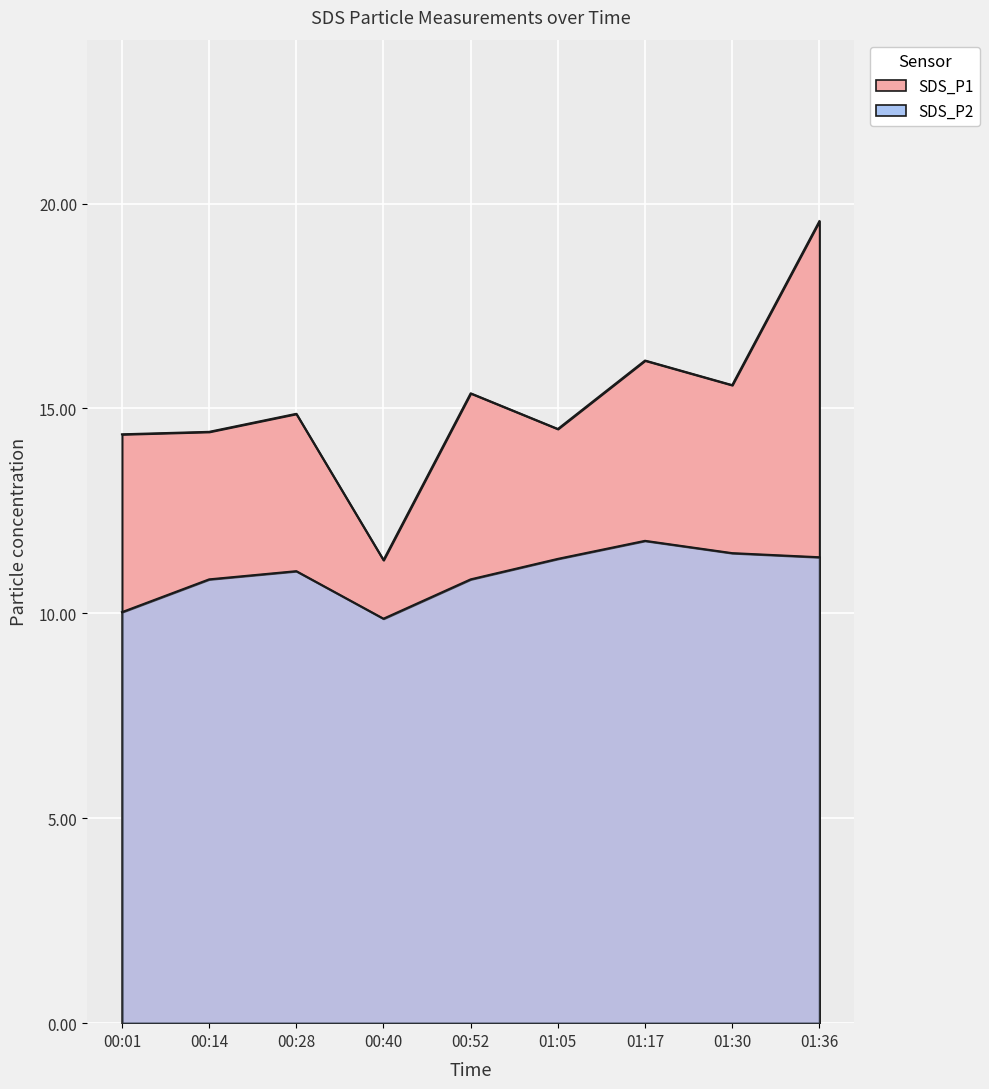

How many lines are shown in the chart?

2